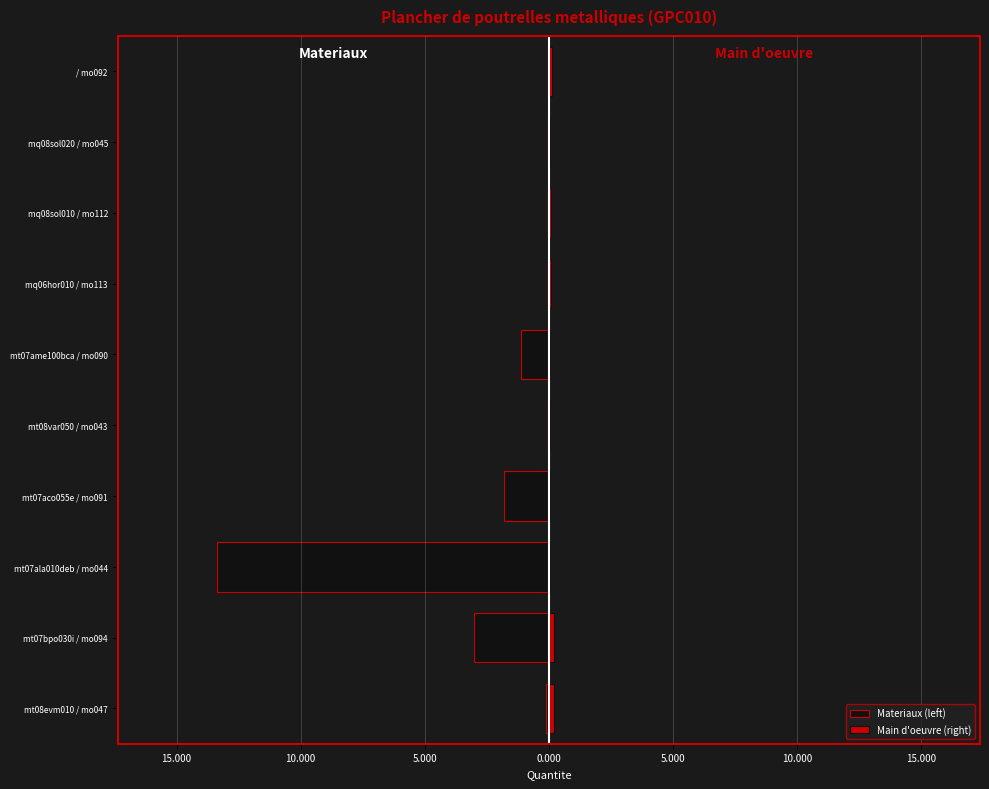

True or false: the data shows 1.3 at mt07aco055e.

False